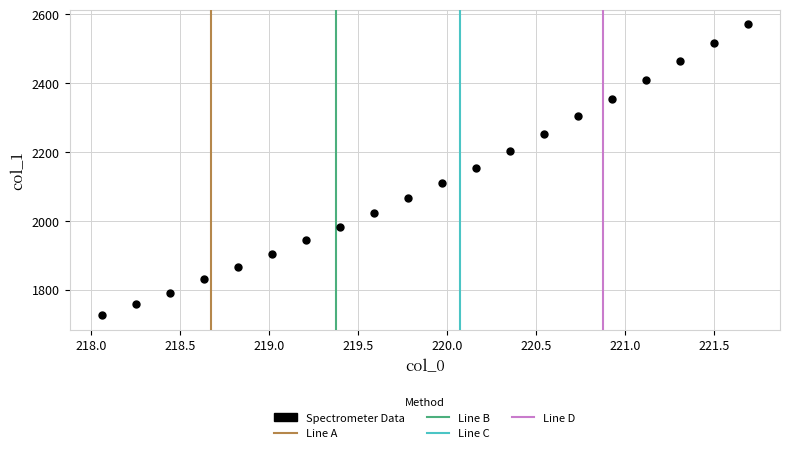

What is the range of X values (max minus min)?

3.6